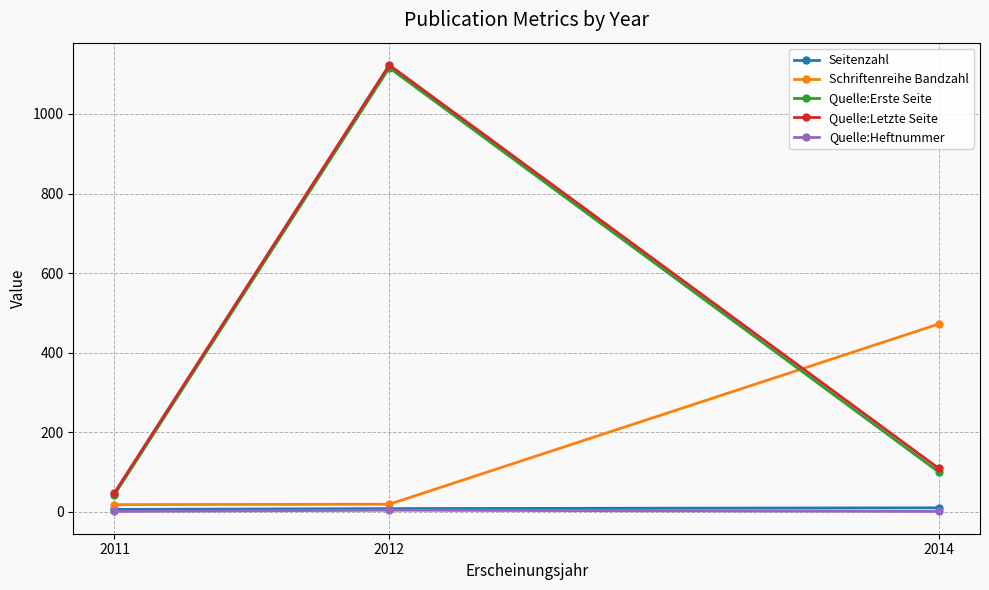

The Quelle:Letzte Seite series shows 177 at 2014. True or false?

False